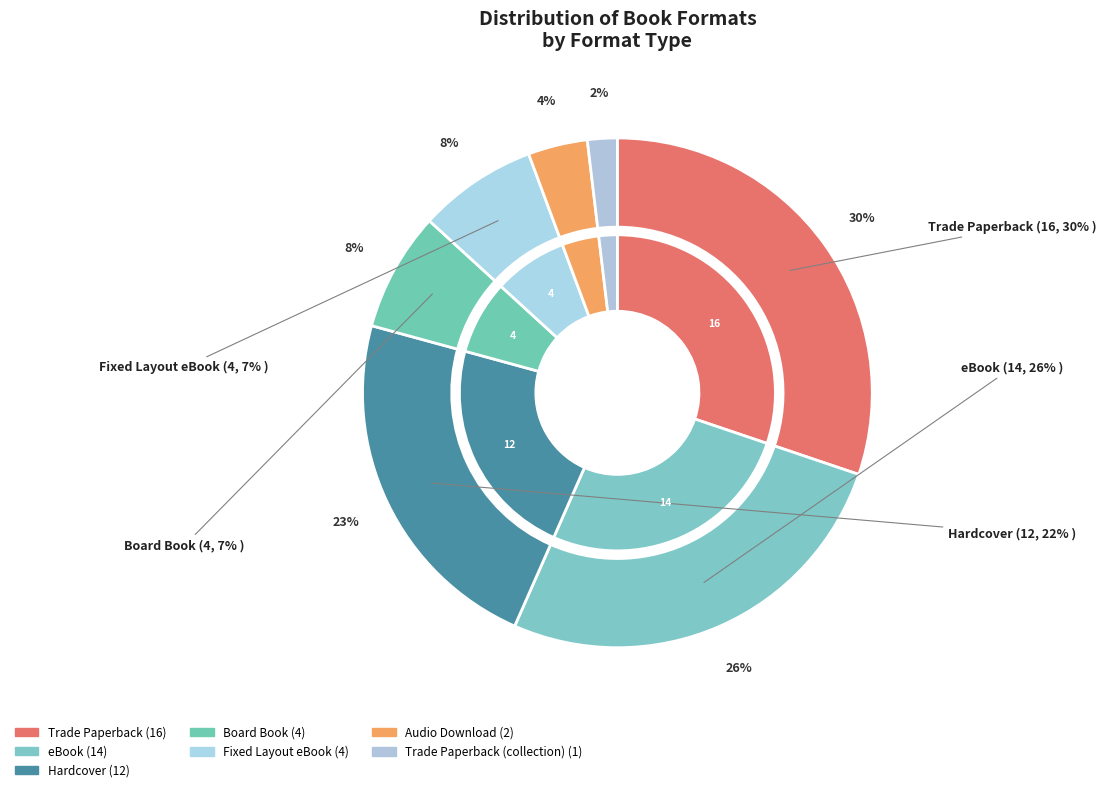

Which has a higher value, Trade Paperback or Hardcover?

Trade Paperback